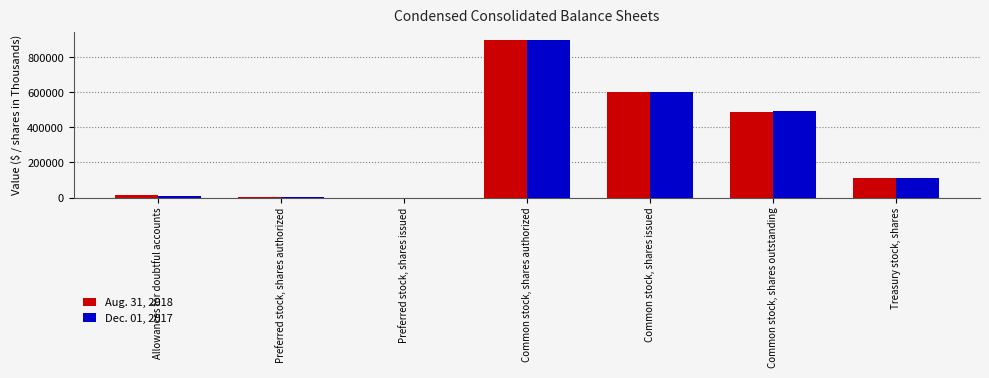

True or false: Dec. 01, 2017 has a value of 1018580 at Common stock, shares issued.

False